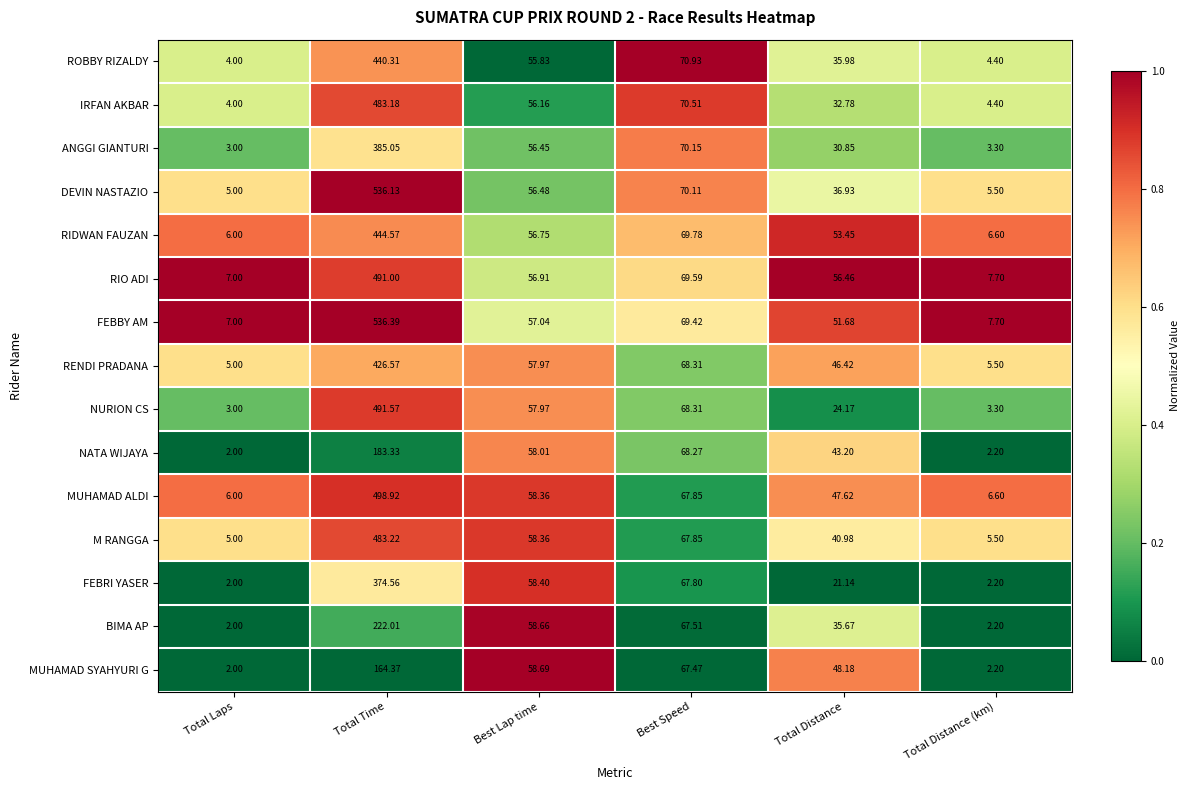

Rank the categories by BIMA AP value from lowest to highest.

Total Laps, Total Distance (km), Total Distance, Best Lap time, Best Speed, Total Time